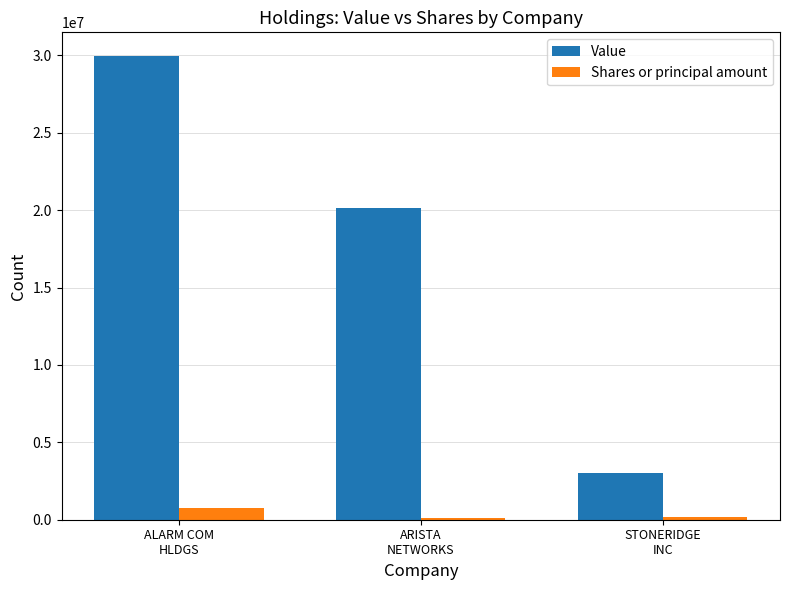

Is it true that Value equals 20123000 at ARISTA
NETWORKS?

True